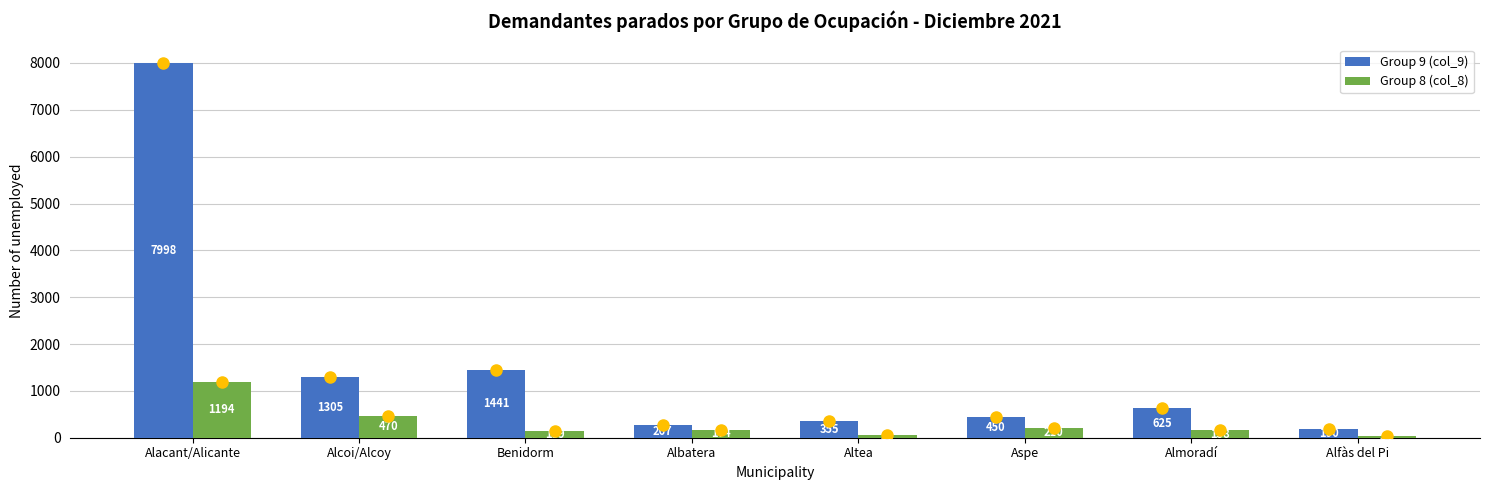

Reading left to right, transcribe all the data shown in this chart.

Group 9 (col_9): 7998	1305	1441	267	355	450	625	190
Group 8 (col_8): 1194	470	139	174	57	210	158	34